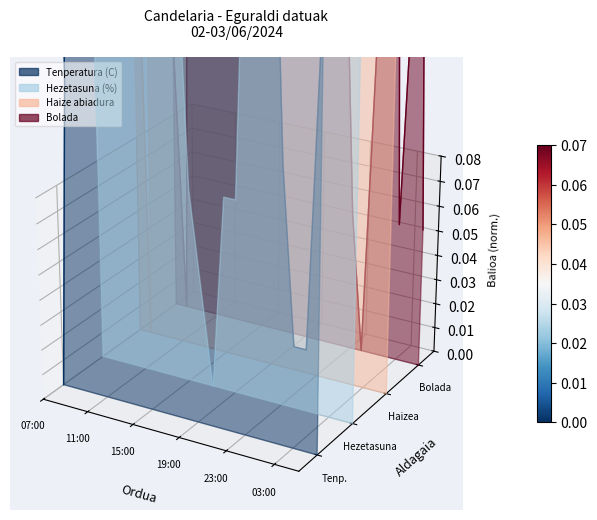

At which category does Hezetasuna (%) reach its first local valley?

09:00